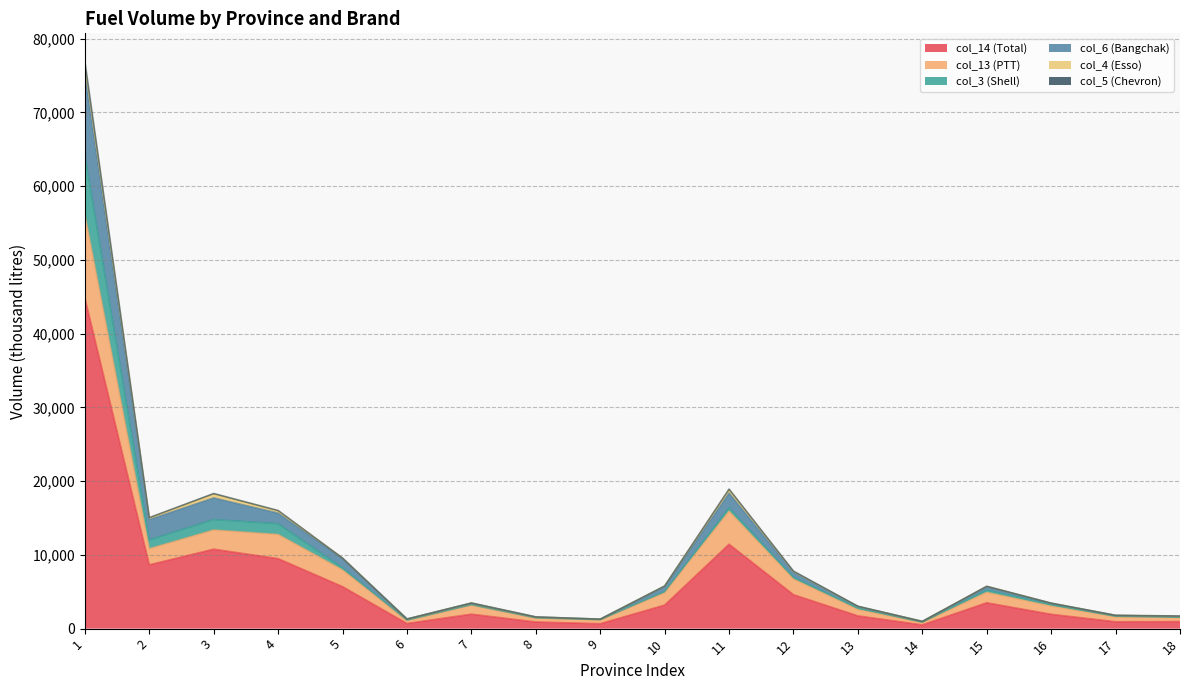

What is the average value of the col_14 (Total) series?

6247